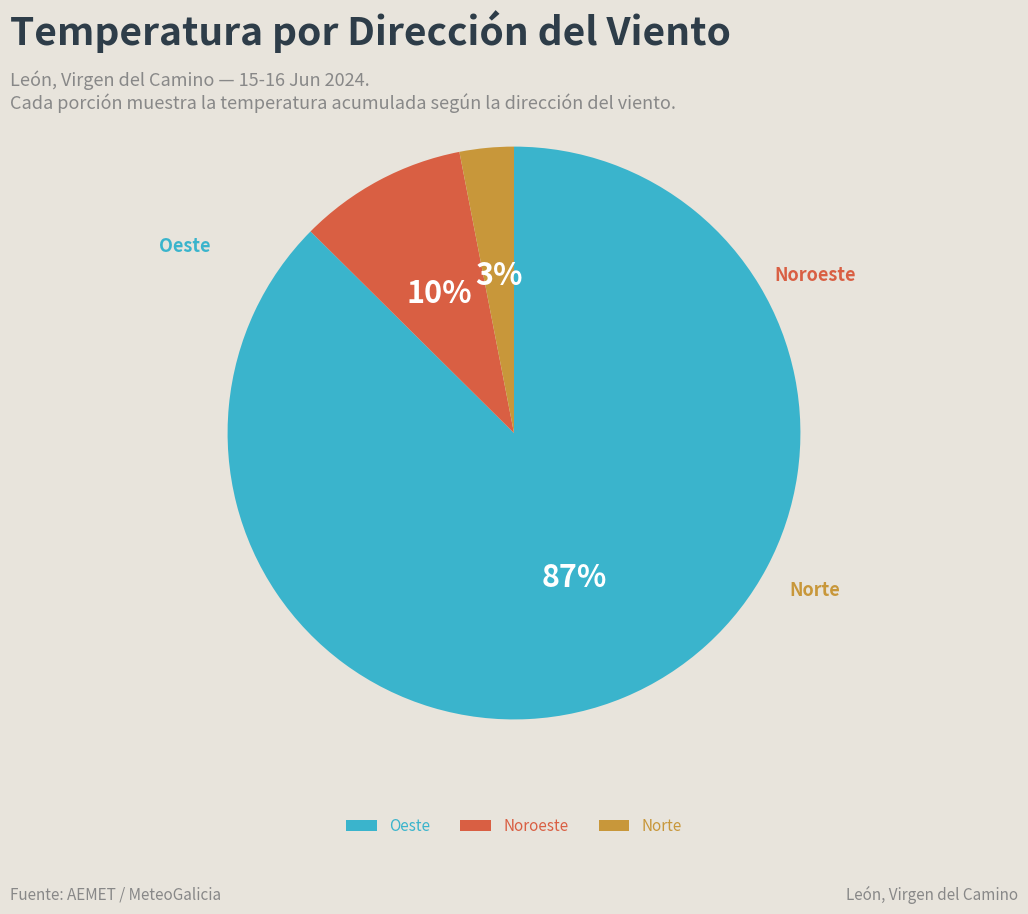

Which category has the biggest portion of the pie?

Oeste